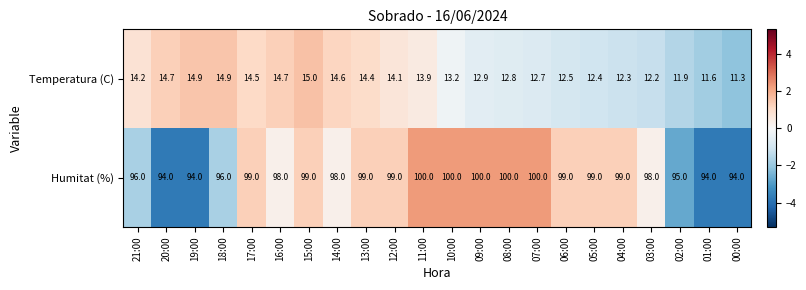

Is it true that Humitat (%) equals 38.5 at 18:00?

False